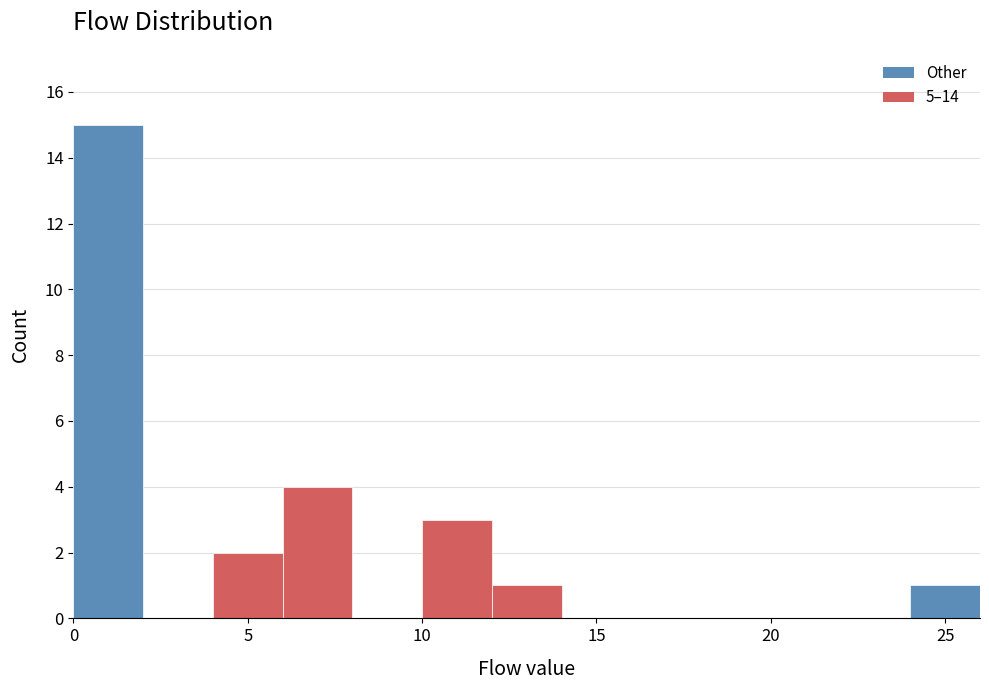

What is the height of the bar covering 12 to 14 on the x-axis? The values are not printed on the chart, so give them approximately, as read against the axis.

1